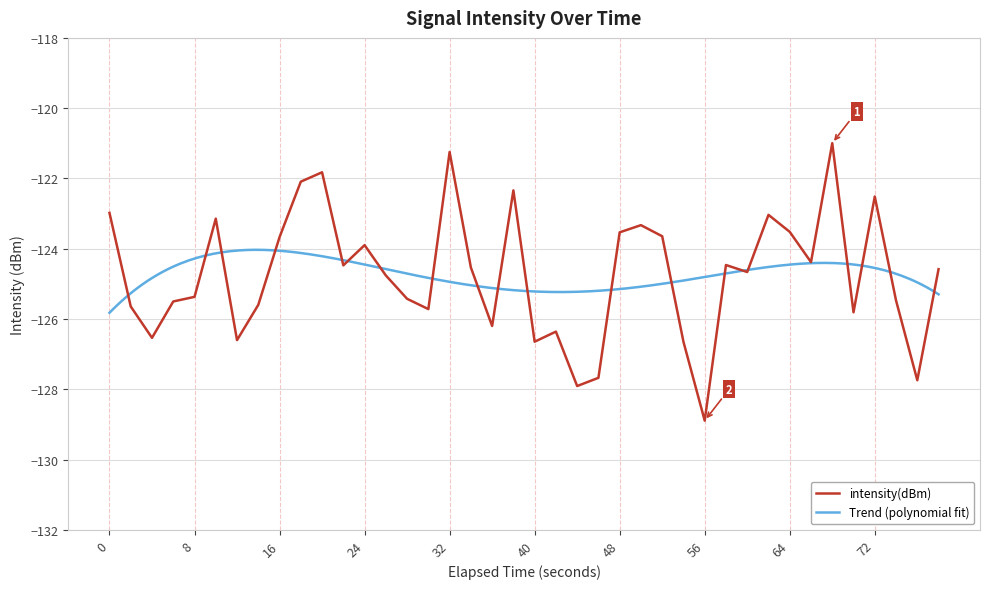

True or false: intensity(dBm) has a value of -190.3 at 56.

False